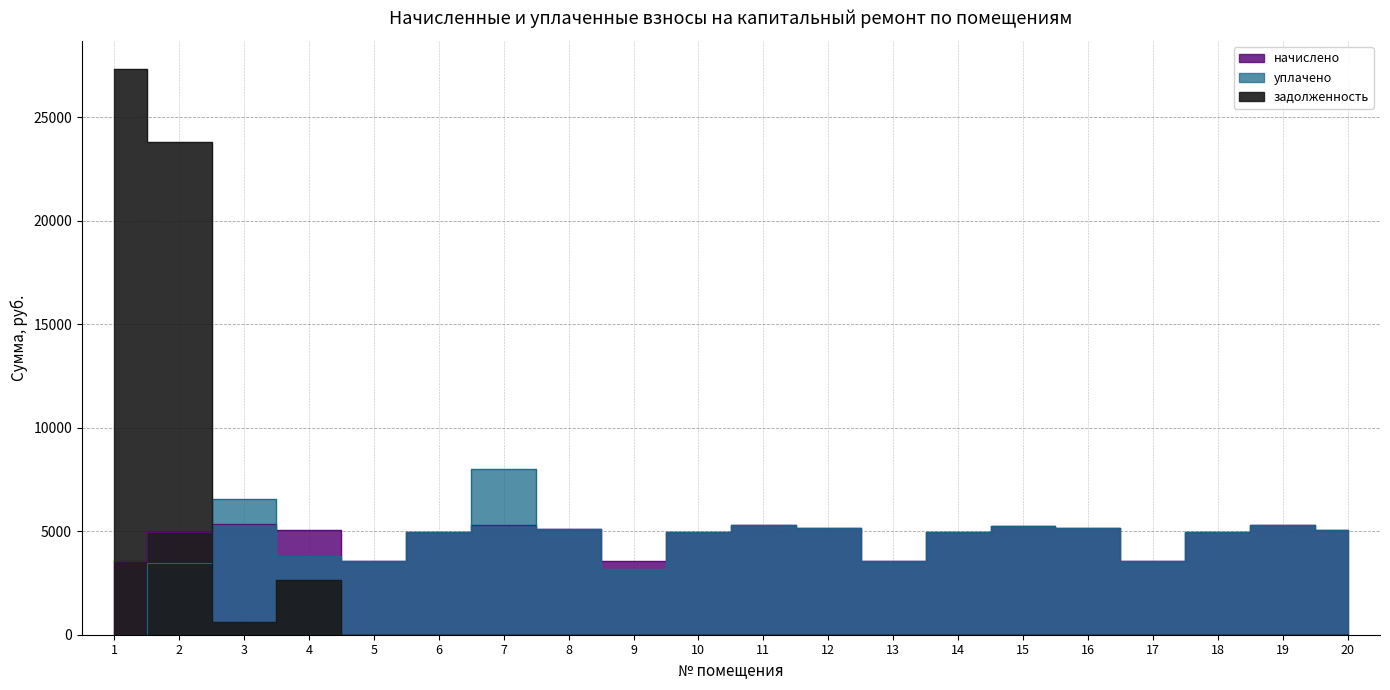

Reading left to right, list all the values displayed in this chart.

начислено: 3548.2	4965.1	5356.8	5068.8	3548.2	4942.1	5310.6	5103.4	3559.7	4953.6	5310.7	5137.9	3582.7	4953.6	5241.6	5137.9	3582.7	4988.2	5299.2	5080.3
уплачено: 0.0	3444.3	6561.0	3800.0	3548.2	4942.1	8003.9	5103.4	3195.1	4953.6	5310.7	5137.9	3582.7	4953.6	5241.6	5137.9	3582.7	4988.2	5299.2	5080.3
задолженность: 27322.5	23802.0	595.2	2659.6	0.0	0.0	0.0	0.0	0.0	0.0	0.0	0.0	0.0	0.0	0.0	0.0	0.0	0.0	0.0	0.0